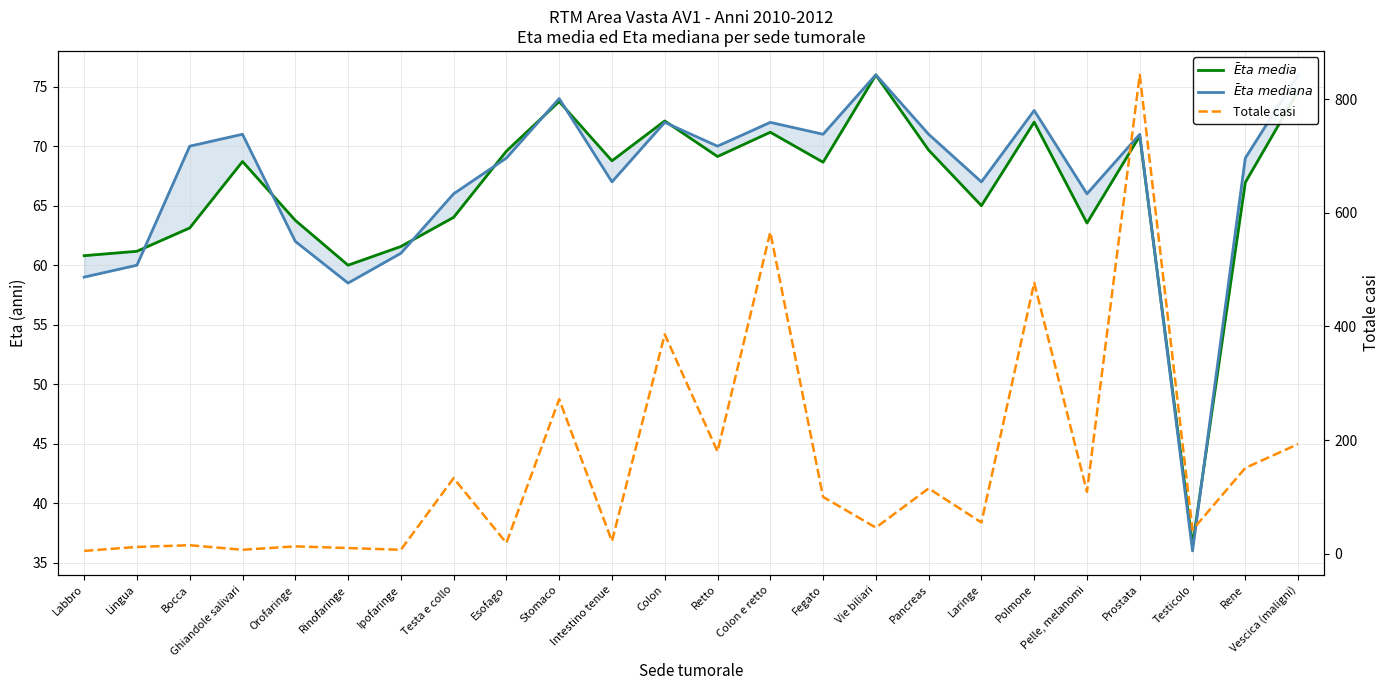

Which series has the largest range (max minus min)?

Totale casi